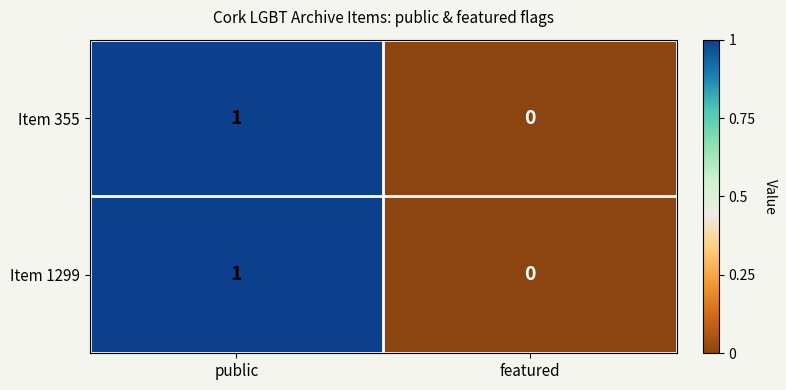

At which category is the sum across all series the highest?

public